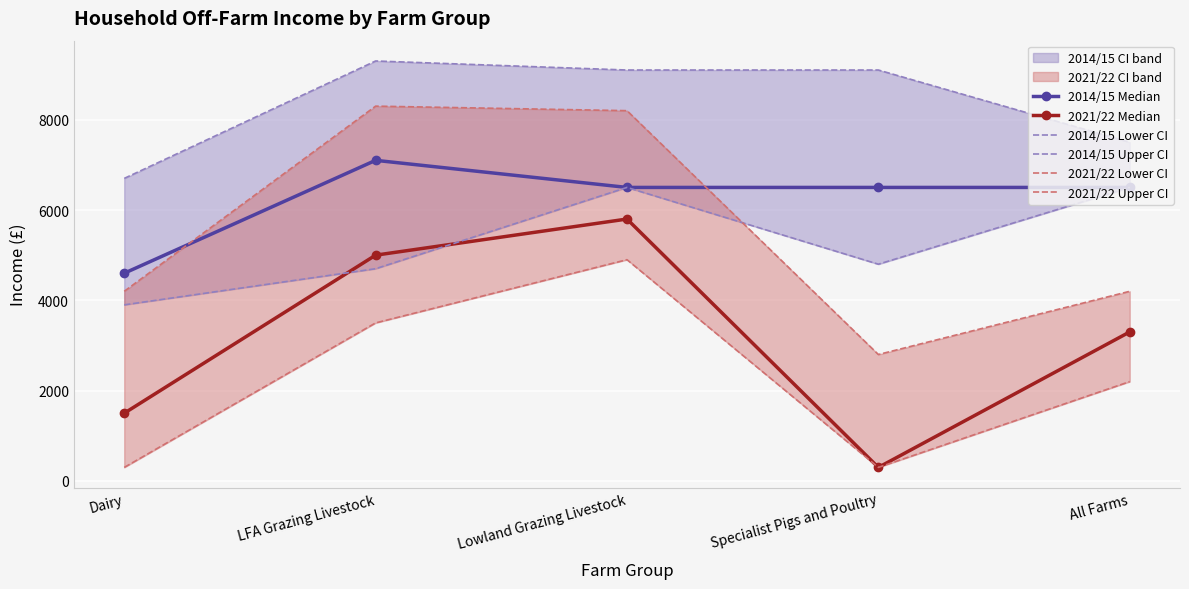

What is the difference between the 2021/22 Upper CI values at Dairy and LFA Grazing Livestock?

4100